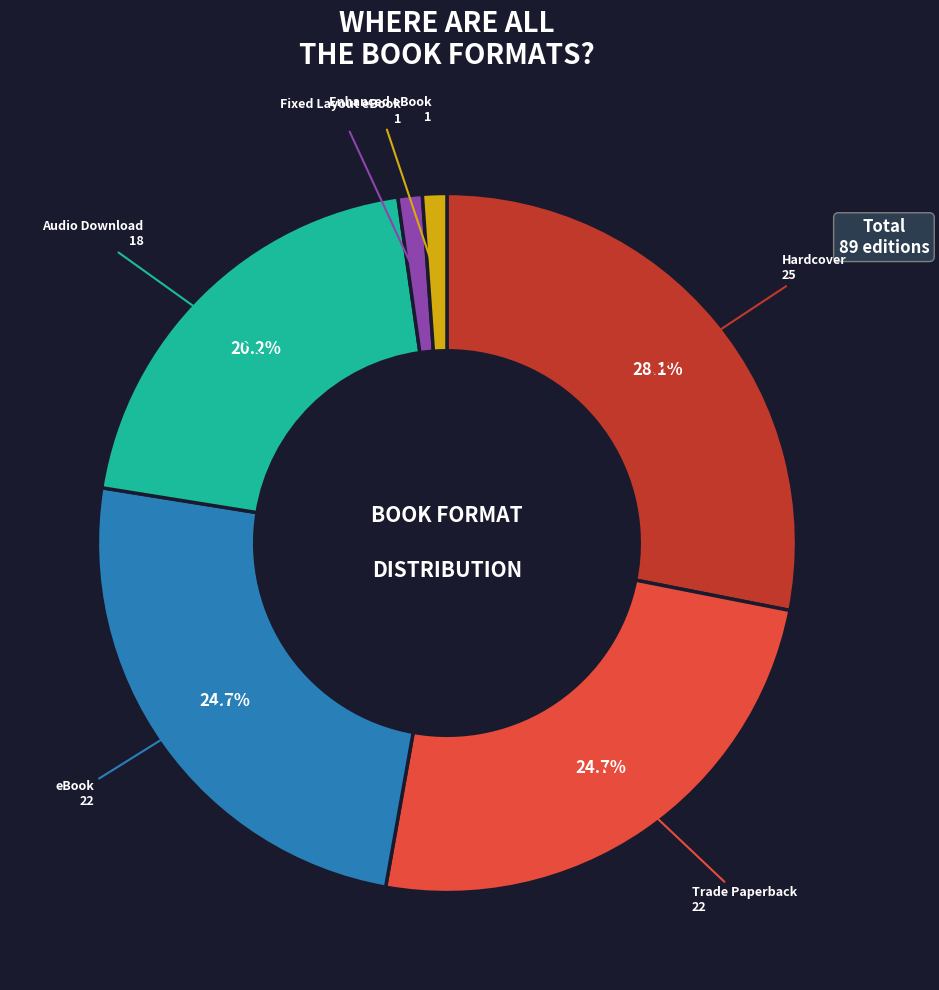

What portion of the pie excludes eBook?

75.3%